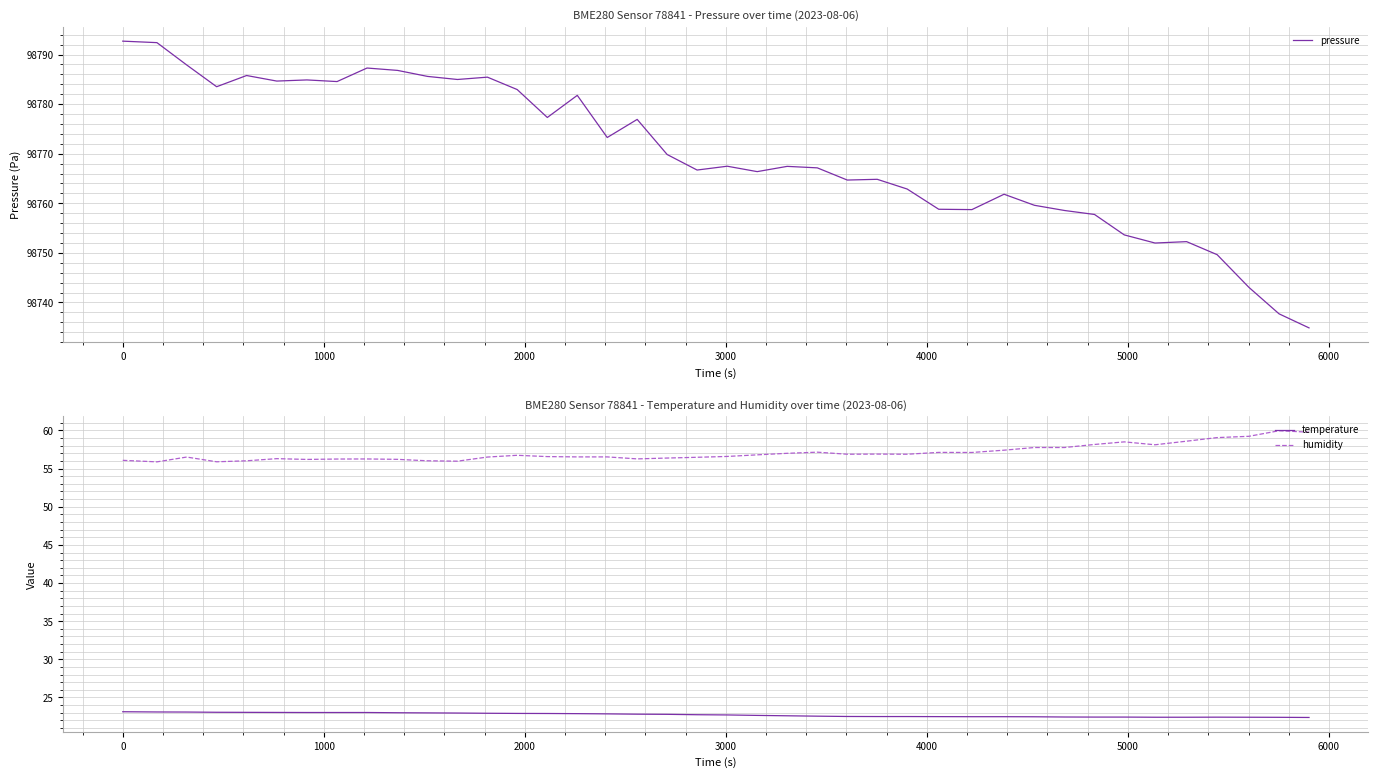

Which series has the largest range (max minus min)?

pressure